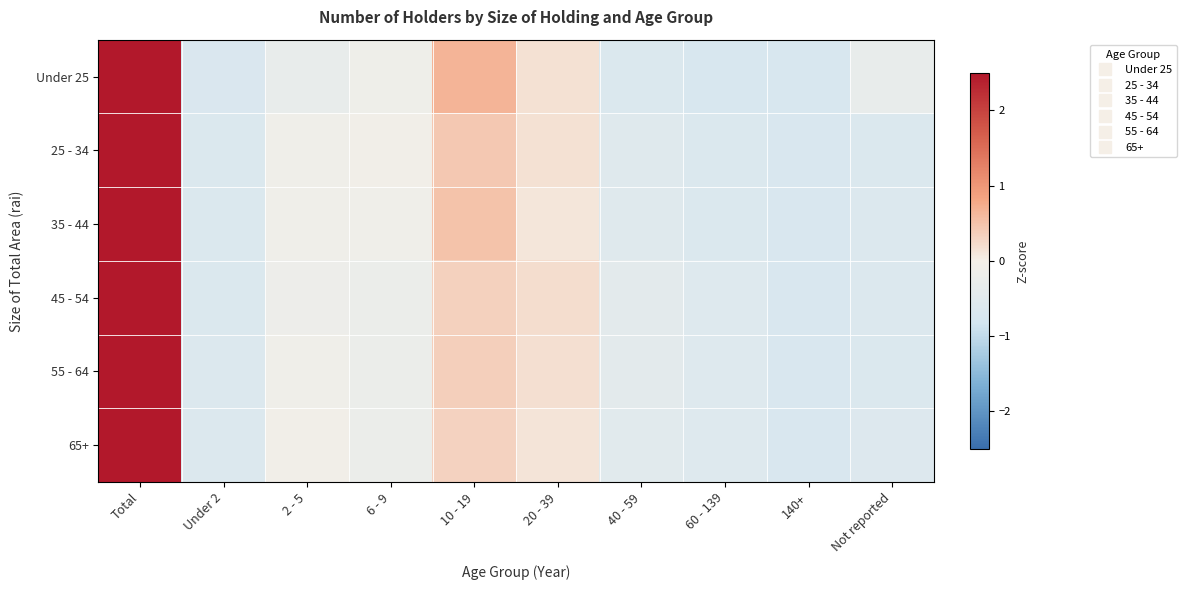

At how many categories does at least one series exceed 0?

3